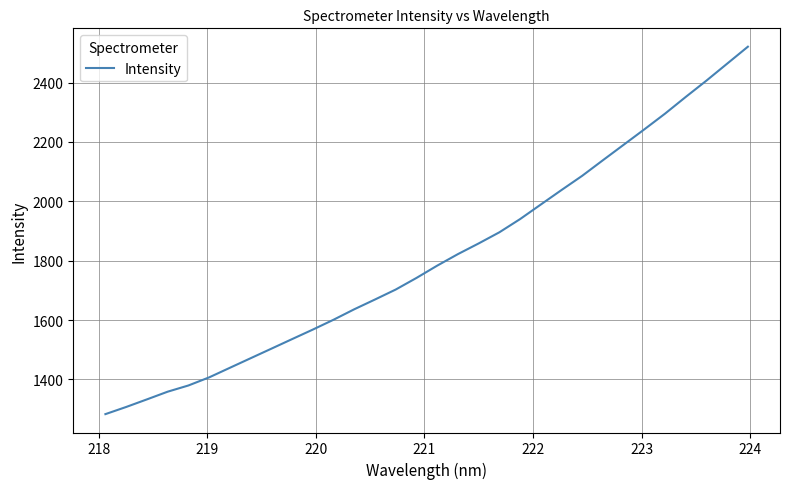

Reading left to right, what are all the values shown in this chart?

1283.2	1307.3	1332.9	1358.8	1379.7	1407.0	1439.3	1471.5	1503.7	1535.9	1568.0	1601.2	1636.5	1669.4	1702.9	1742.0	1783.4	1822.2	1858.2	1895.7	1940.2	1989.2	2038.1	2086.0	2138.5	2190.5	2242.5	2295.4	2351.7	2406.6	2463.7	2520.8